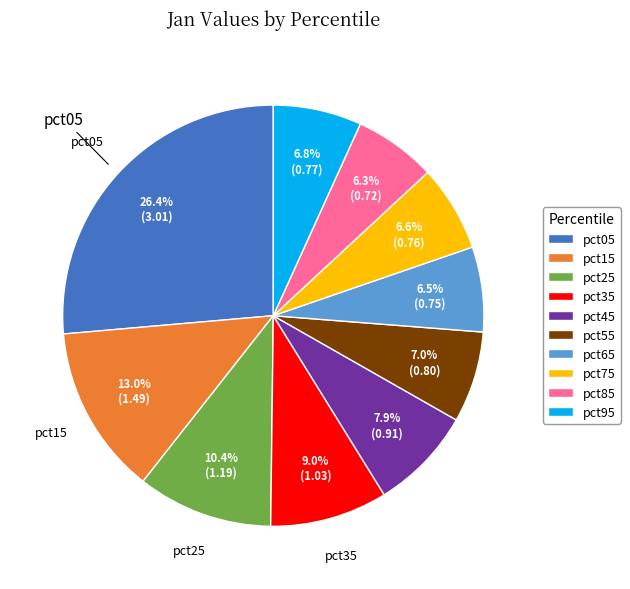

To the nearest percent, what is the combined percentage of pct75 and pct85?

13%